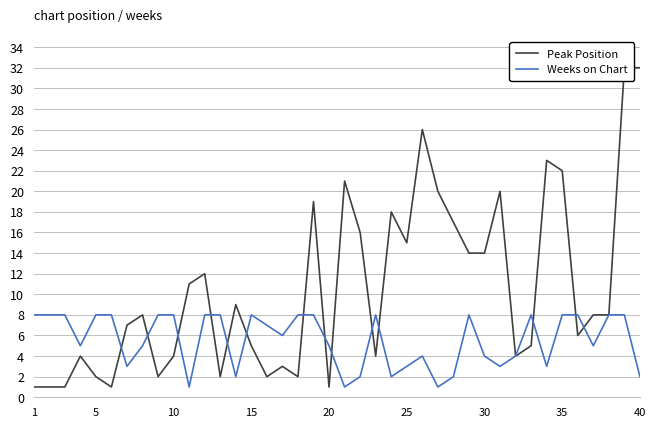

What are all the series names shown in the legend?

Peak Position, Weeks on Chart